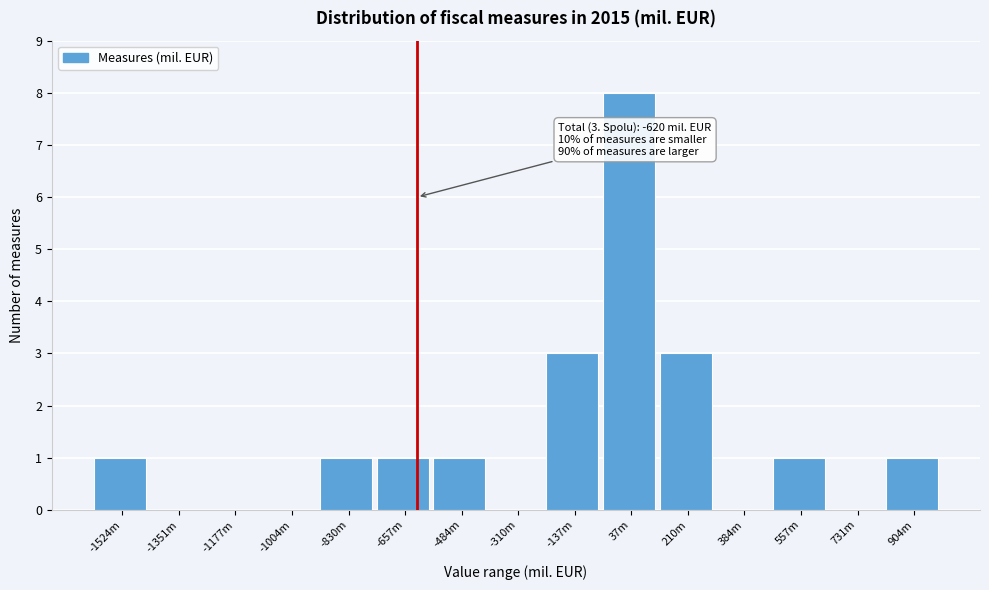

Reading left to right, what are all the values shown in this chart?

-1524m=1	-1351m=0	-1177m=0	-1004m=0	-830m=1	-657m=1	-484m=1	-310m=0	-137m=3	37m=8	210m=3	384m=0	557m=1	731m=0	904m=1